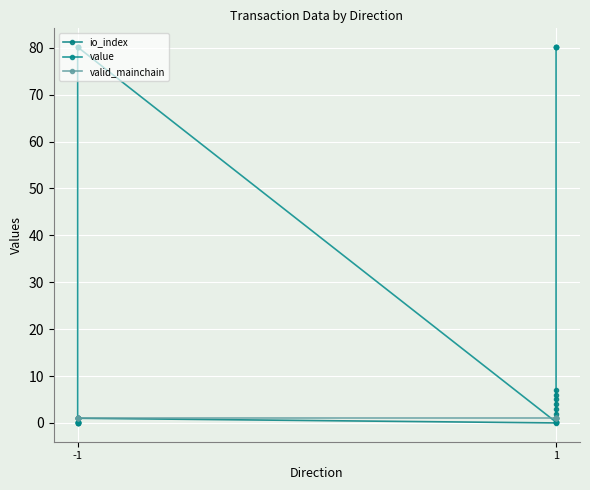

Which category has the lowest value across all series?

-1